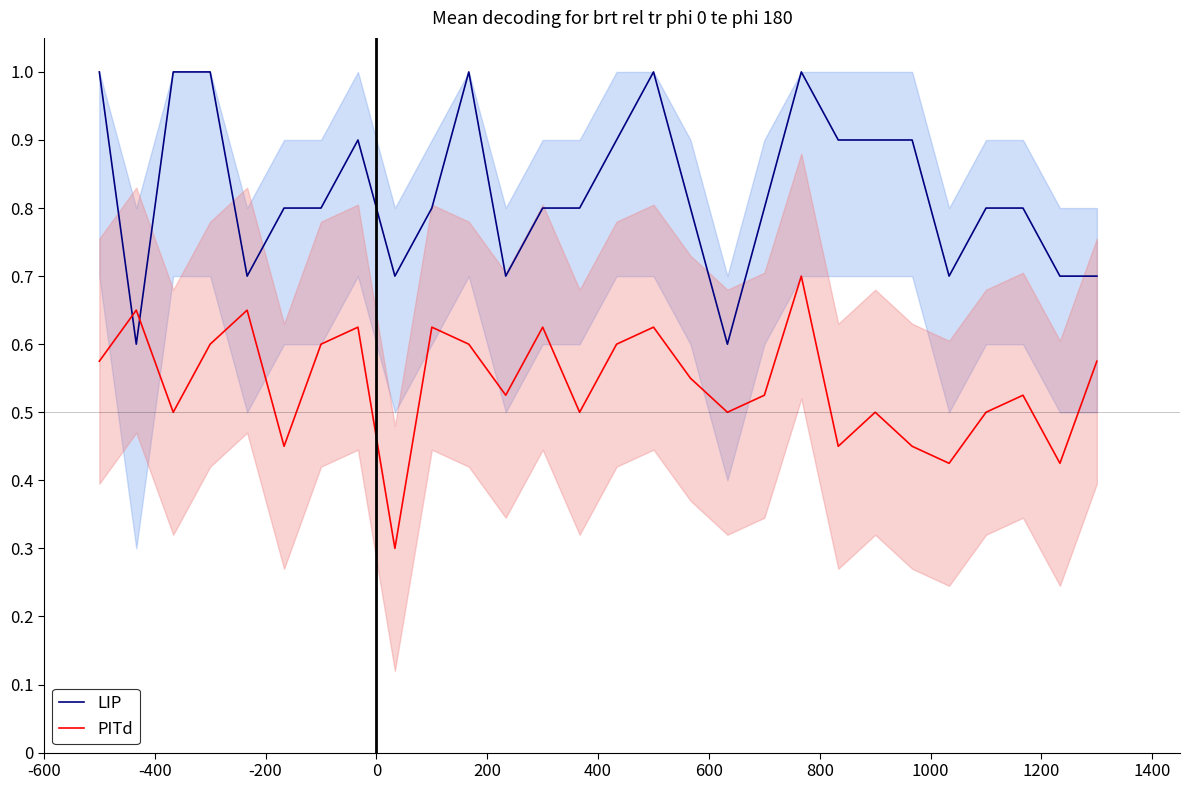

What is the maximum value for LIP?

1.0